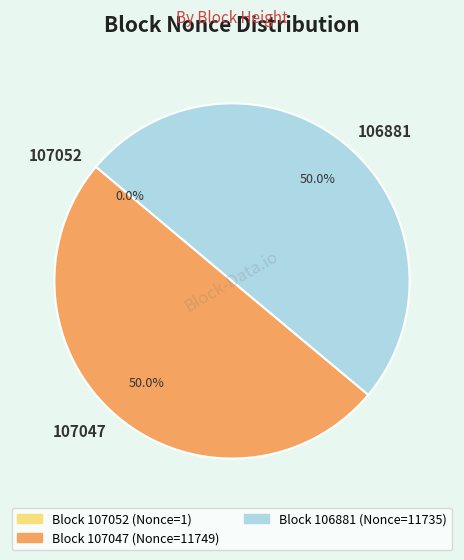

What portion of the pie excludes 106881?

50.0%